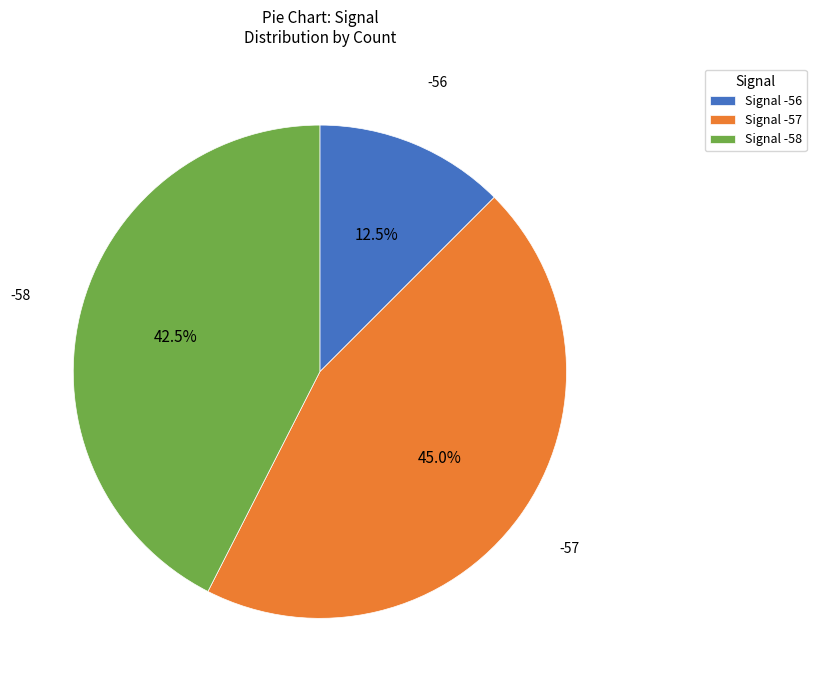

Rank the categories by value from lowest to highest.

Signal -56, Signal -58, Signal -57